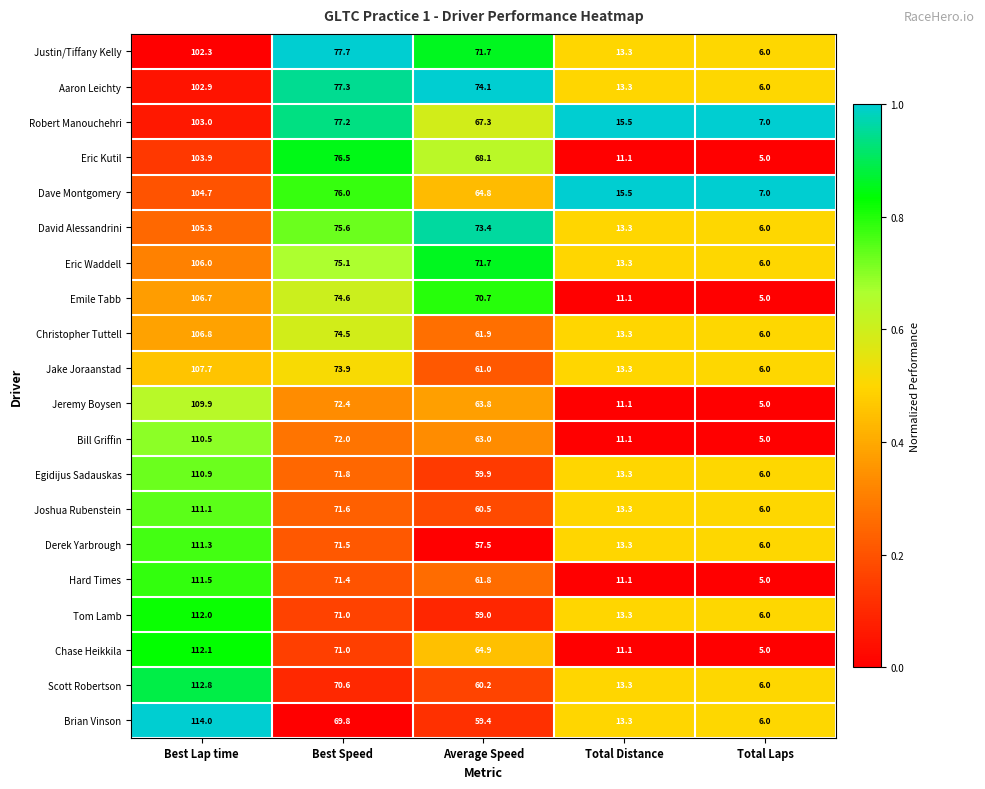

What is the spread (max minus min) of values at Total Distance?

4.4